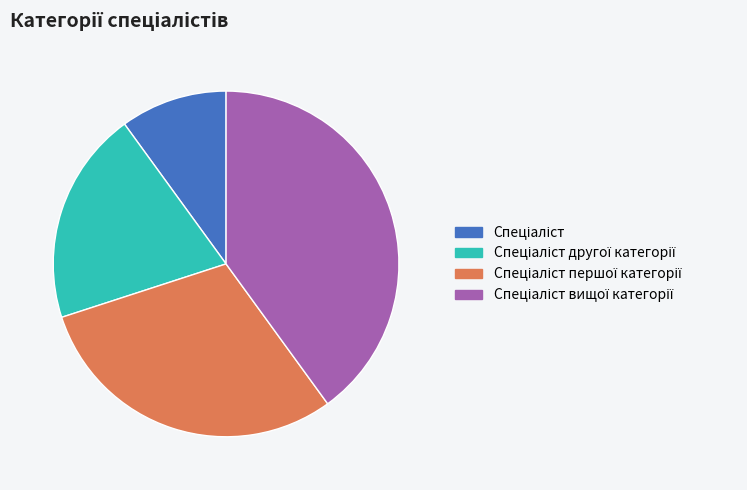

Does any single category account for the majority?

No